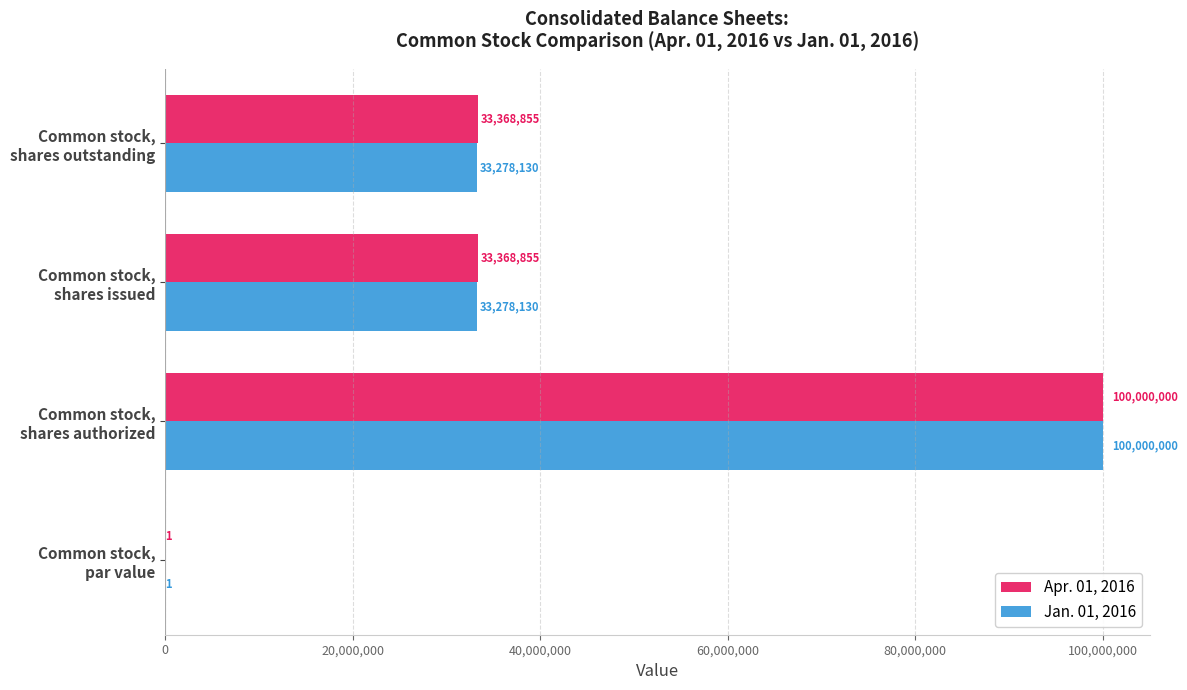

What is the sum of all Jan. 01, 2016 values?

166556261